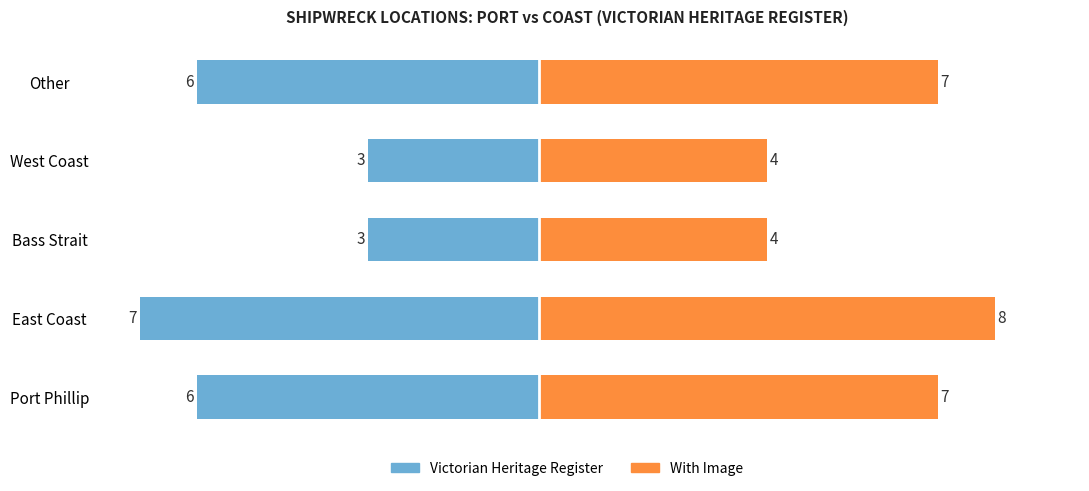

What is the value of the Victorian Heritage Register bar at the 2nd from the left?

-7